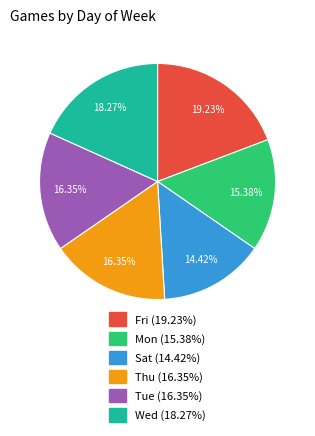

Is Tue the majority of the pie?

No